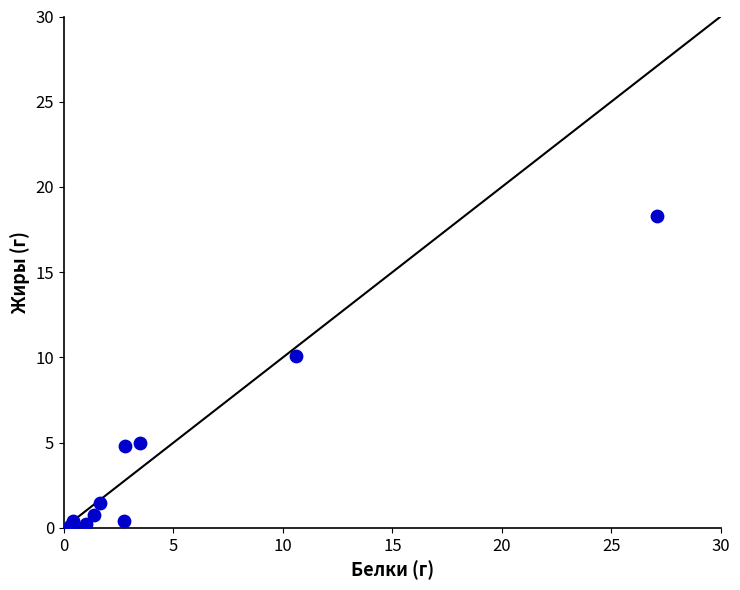

What Y value in the scatter plot is closest to 9?

10.1